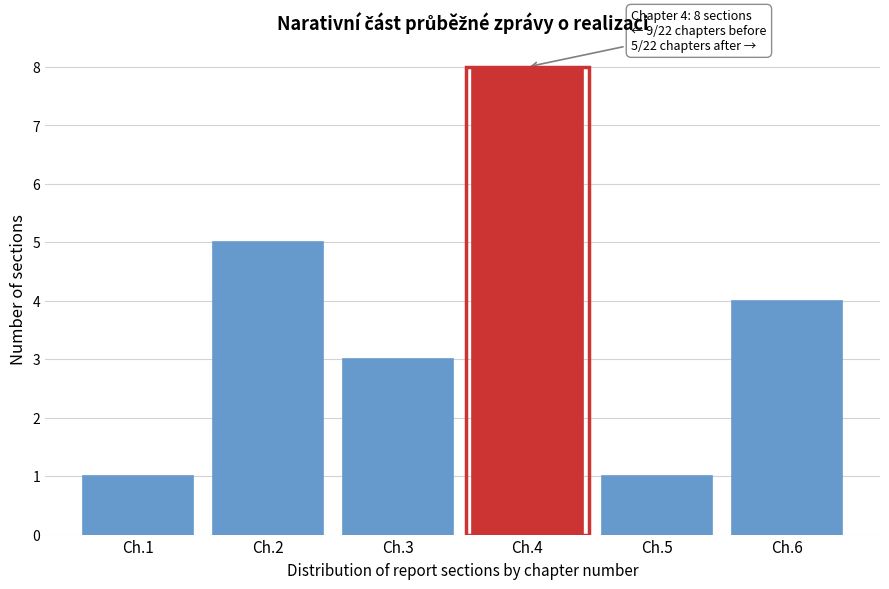

Reading left to right, what are all the values shown in this chart?

Ch.1=1	Ch.2=5	Ch.3=3	Ch.4=8	Ch.5=1	Ch.6=4